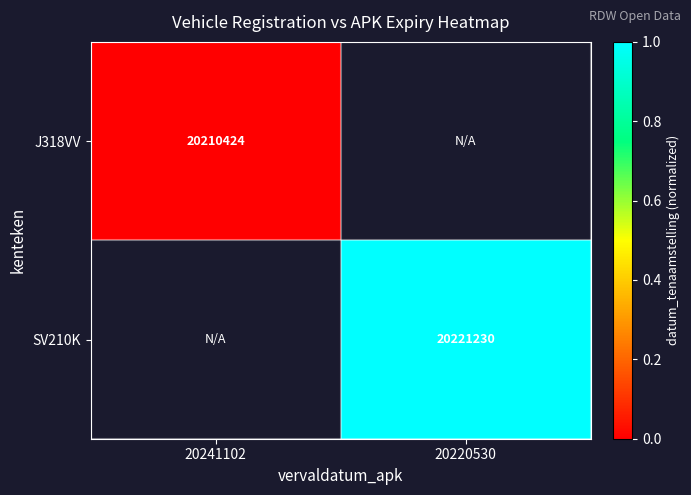

True or false: J318VV has a value of 33283345 at 20241102.

False